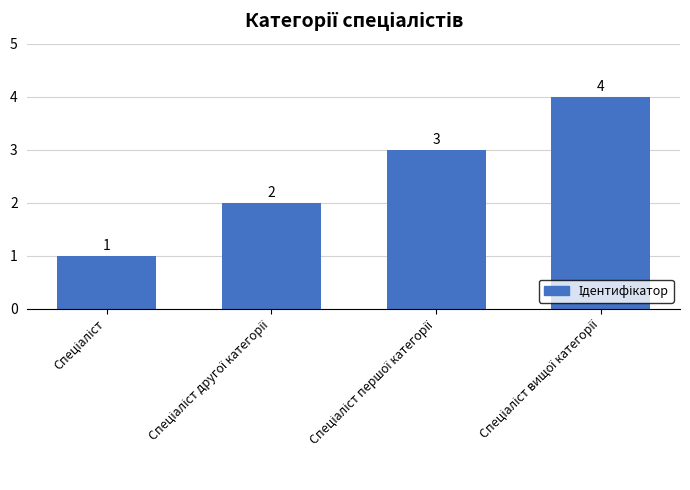

How many bars are there in total?

4